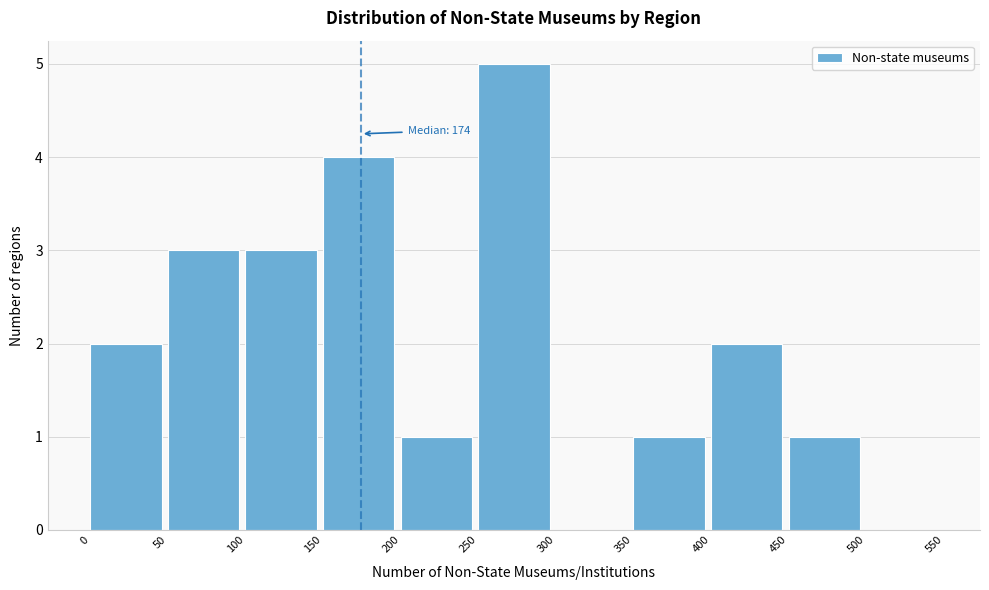

Which range on the x-axis has the tallest bar?

250 to 300